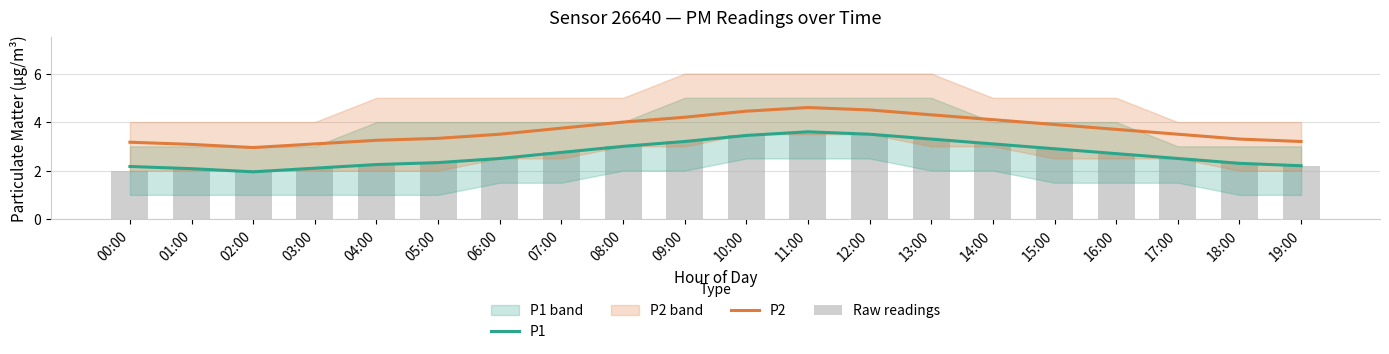

What position from the left is 17:00?

18